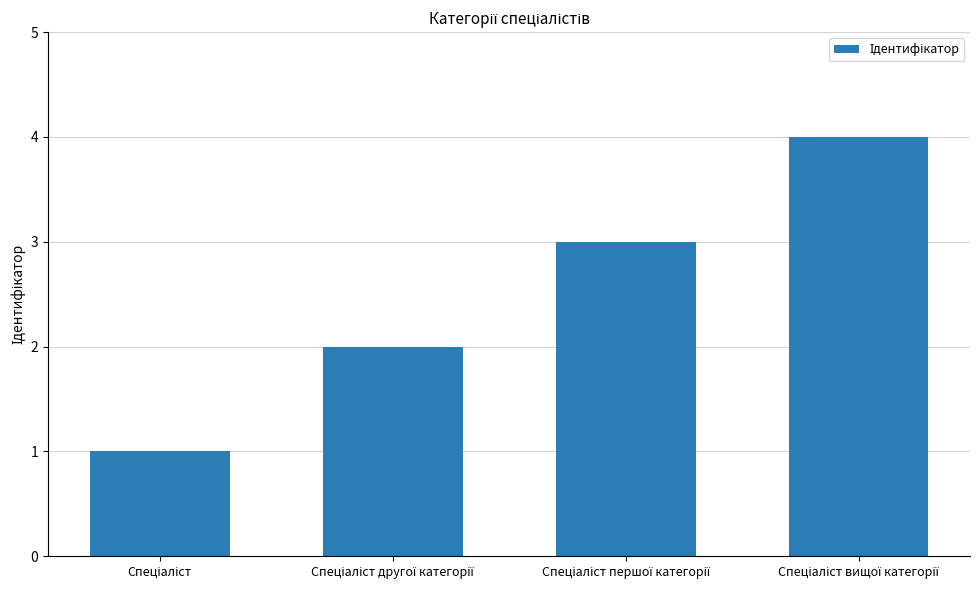

What is the maximum value shown in the chart?

4